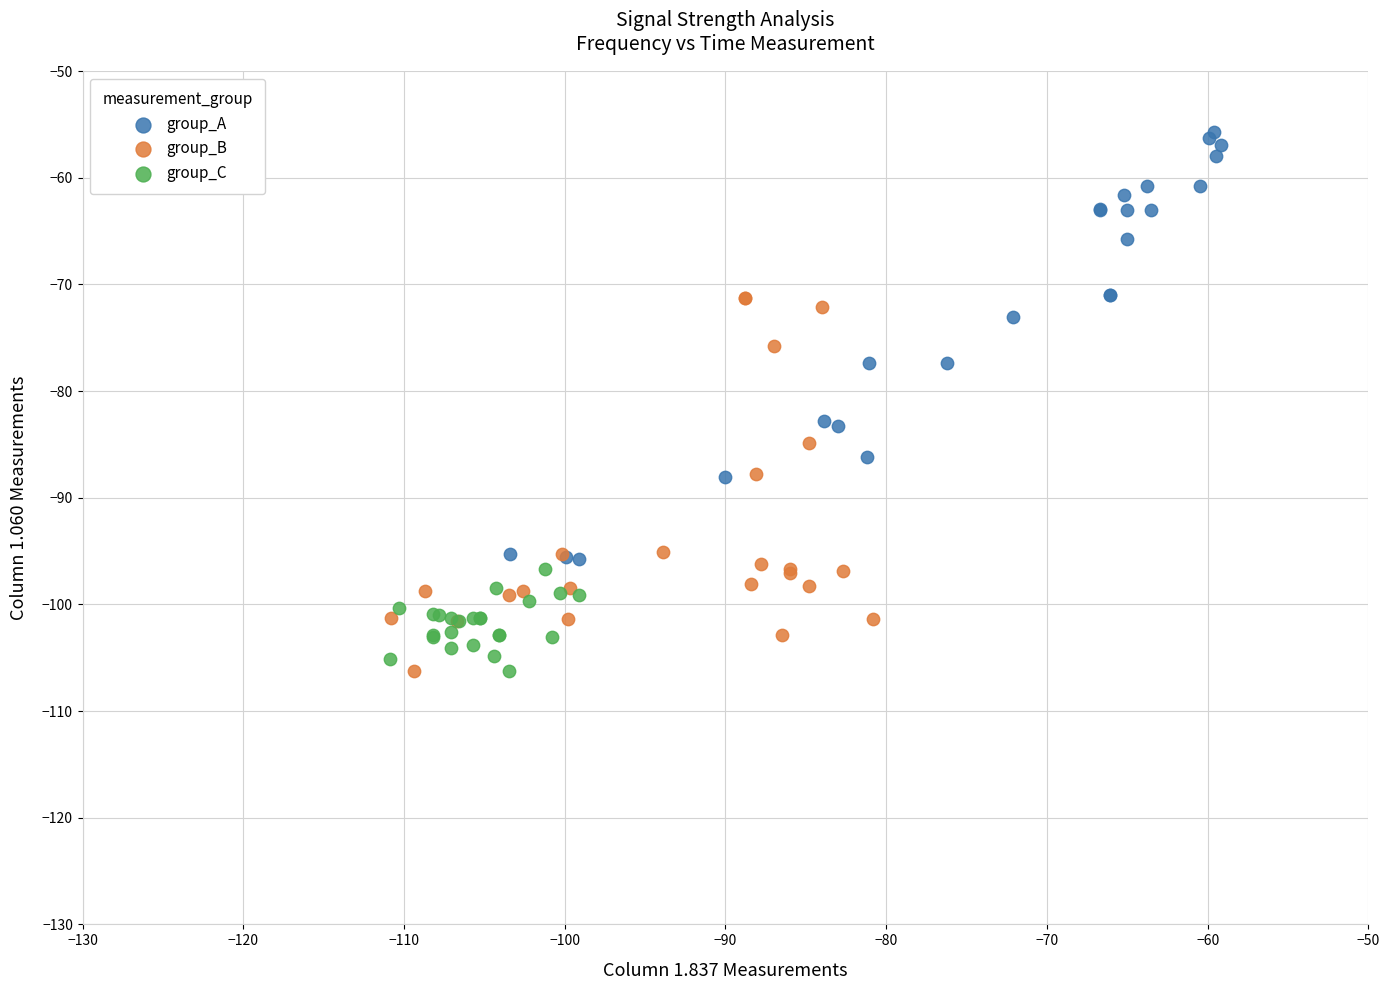

Which series contains the highest Y value?

group_A